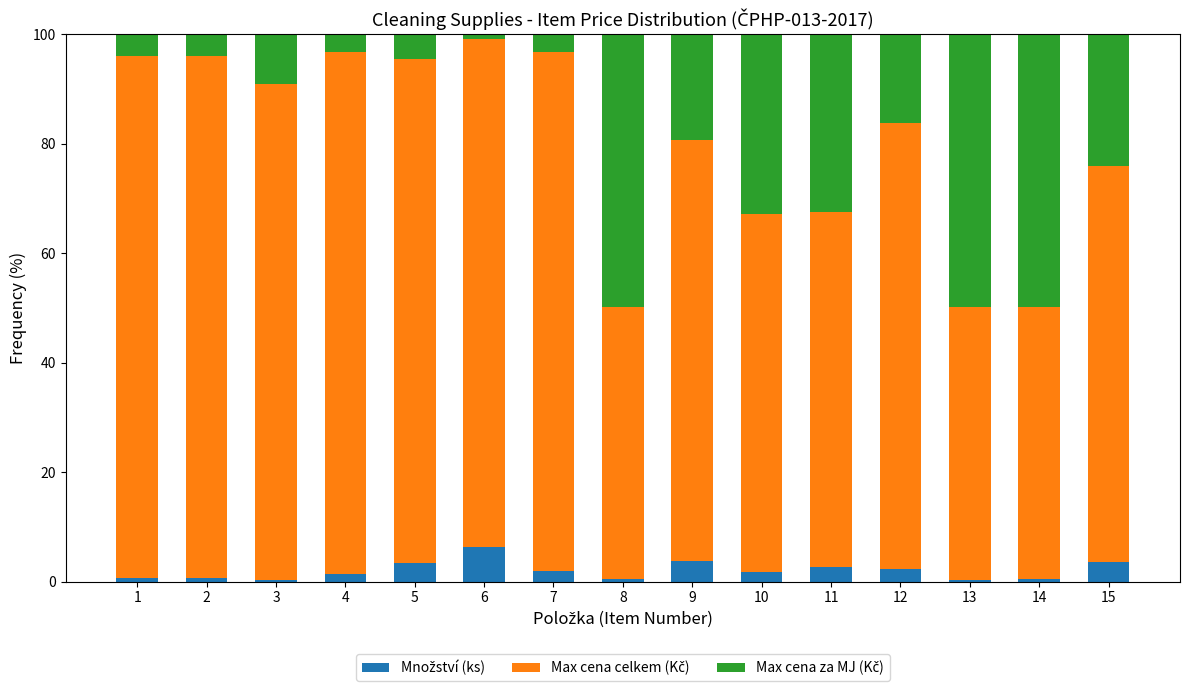

Rank the categories by Max cena celkem (Kč) value from lowest to highest.

14, 8, 13, 11, 10, 15, 9, 12, 3, 5, 6, 7, 1, 2, 4